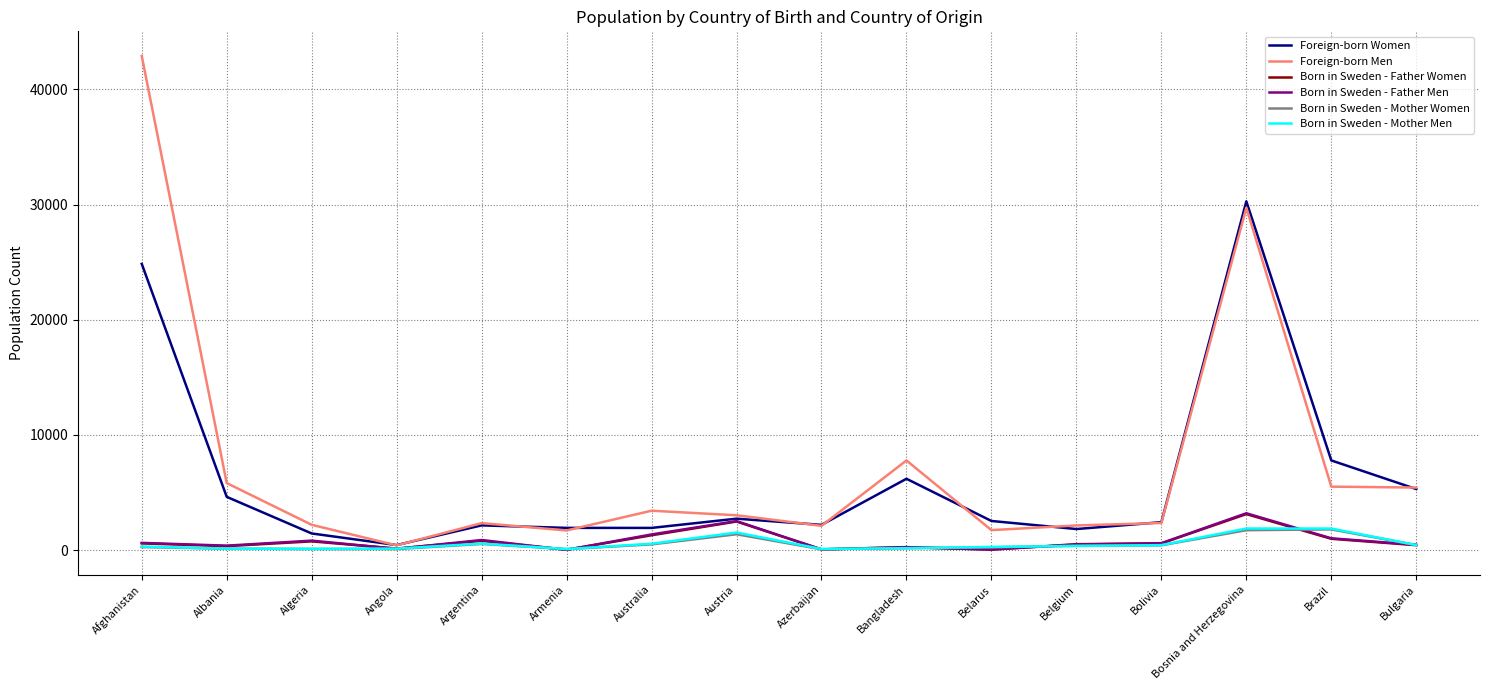

Between Armenia and Bulgaria, which series saw the biggest shift?

Foreign-born Men